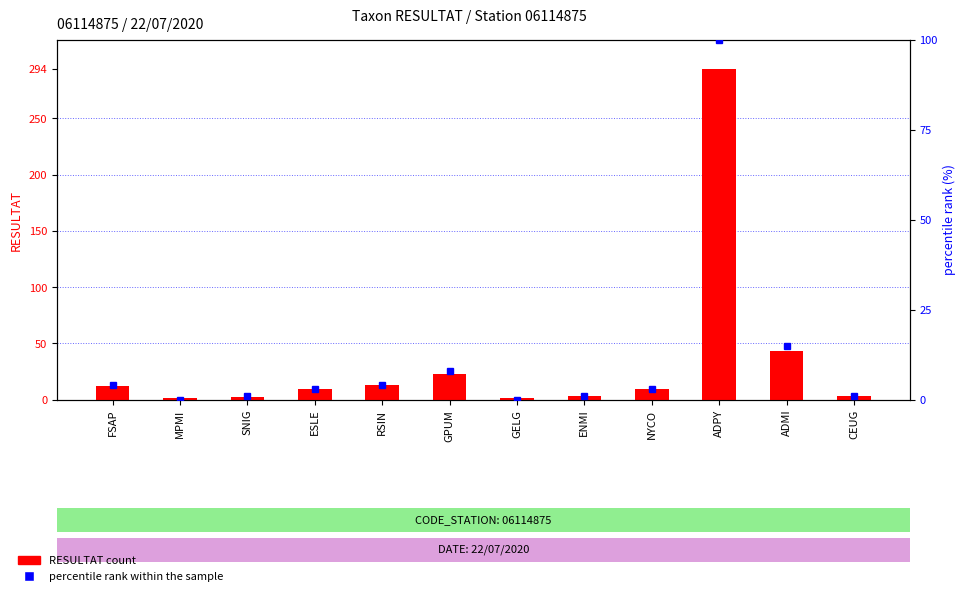

At which label does percentile rank within the sample reach its peak?

ADPY